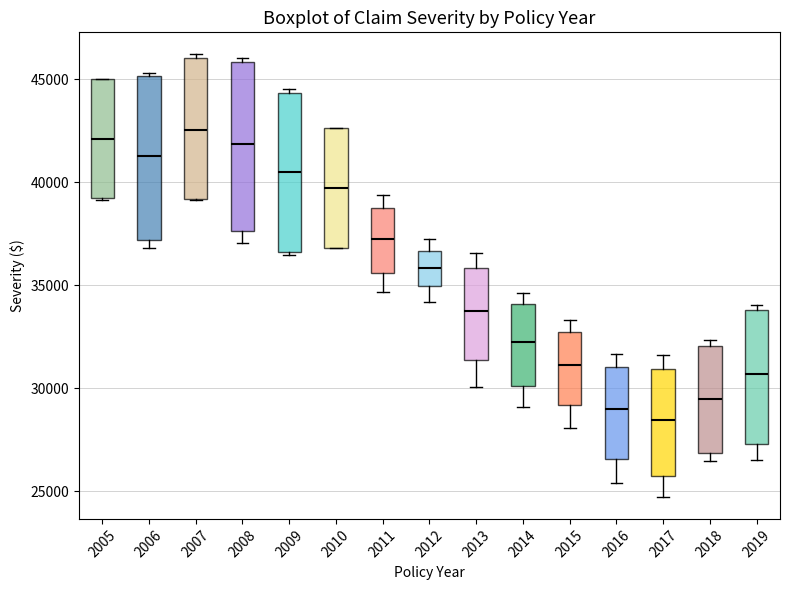

Reading left to right, read every box against the y-axis: the position of its median line, the range the box covers, and the ends of its whiskers. The values are not printed on the chart, so give them approximately, as read against the axis.

2005: median 42000, box 39000 to 45000, whiskers 39000 to 45000
2006: median 41500, box 37000 to 45000, whiskers 37000 (just below the box's lower edge) to 45500
2007: median 42500, box 39000 to 46000, whiskers 39000 to 46000 (just above the box's upper edge)
2008: median 42000, box 37500 to 46000, whiskers 37000 to 46000 (just above the box's upper edge)
2009: median 40500, box 36500 to 44500, whiskers 36500 (just below the box's lower edge) to 44500 (just above the box's upper edge)
2010: median 39500, box 37000 to 42500, whiskers 37000 to 42500
2011: median 37500, box 35500 to 39000, whiskers 34500 to 39500
2012: median 36000, box 35000 to 36500, whiskers 34000 to 37500
2013: median 33500, box 31500 to 36000, whiskers 30000 to 36500
2014: median 32500, box 30000 to 34000, whiskers 29000 to 34500
2015: median 31000, box 29000 to 32500, whiskers 28000 to 33500
2016: median 29000, box 26500 to 31000, whiskers 25500 to 31500
2017: median 28500, box 25500 to 31000, whiskers 24500 to 31500
2018: median 29500, box 27000 to 32000, whiskers 26500 to 32500
2019: median 30500, box 27500 to 34000, whiskers 26500 to 34000 (just above the box's upper edge)